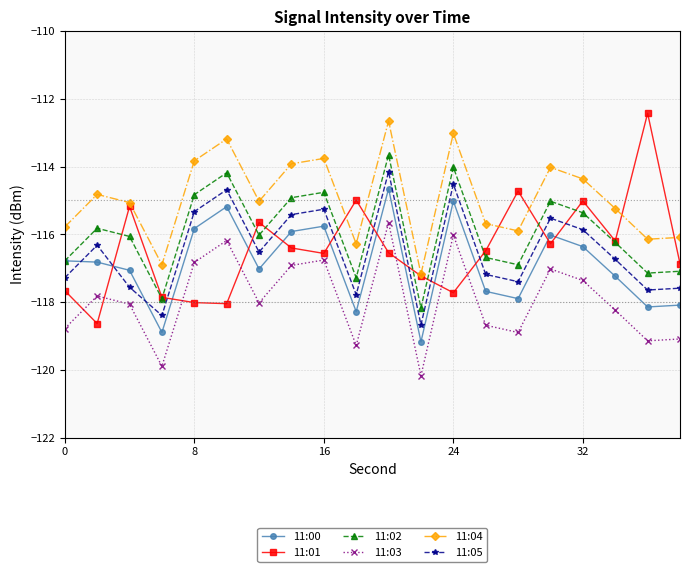

Which series has the widest spread of values?

11:01